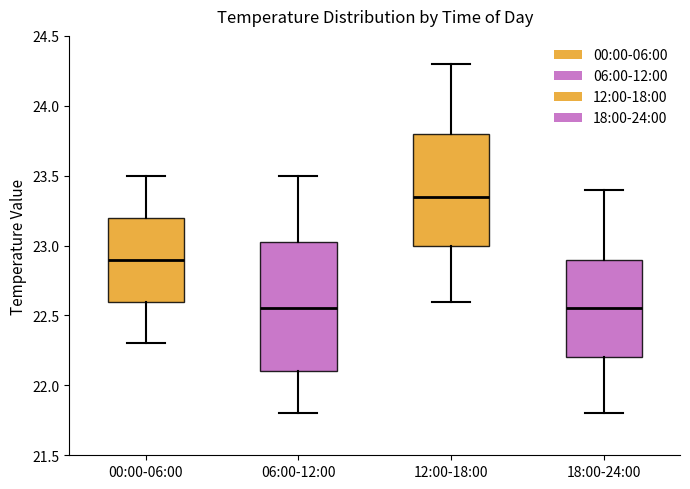

Reading left to right, transcribe this box plot: for each box, give where its median line is, the range the box spans, and where its two whiskers end, as read against the y-axis. The values are not printed on the chart, so give them approximately, as read against the axis.

00:00-06:00: median 22.90, box 22.60 to 23.20, whiskers 22.30 to 23.50
06:00-12:00: median 22.55, box 22.10 to 23.05, whiskers 21.80 to 23.50
12:00-18:00: median 23.35, box 23.00 to 23.80, whiskers 22.60 to 24.30
18:00-24:00: median 22.55, box 22.20 to 22.90, whiskers 21.80 to 23.40